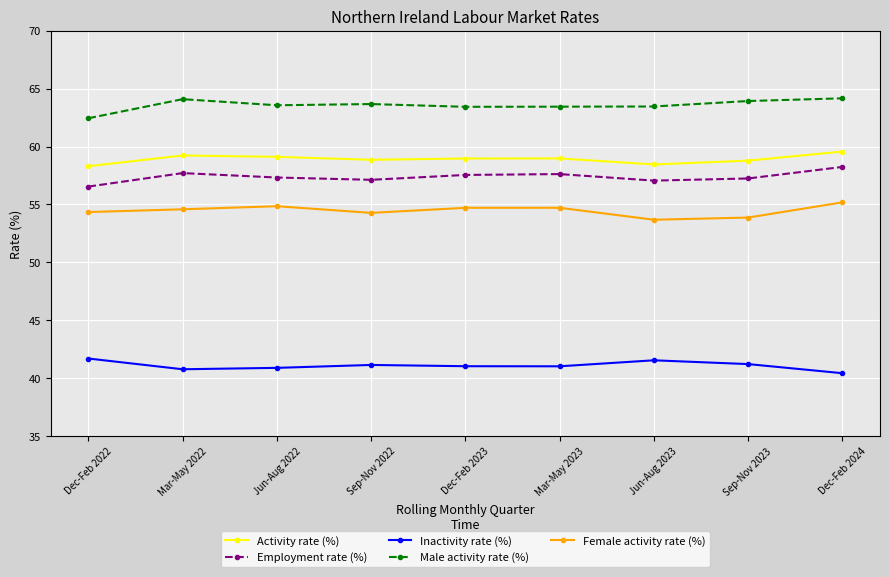

How many lines are shown in the chart?

5